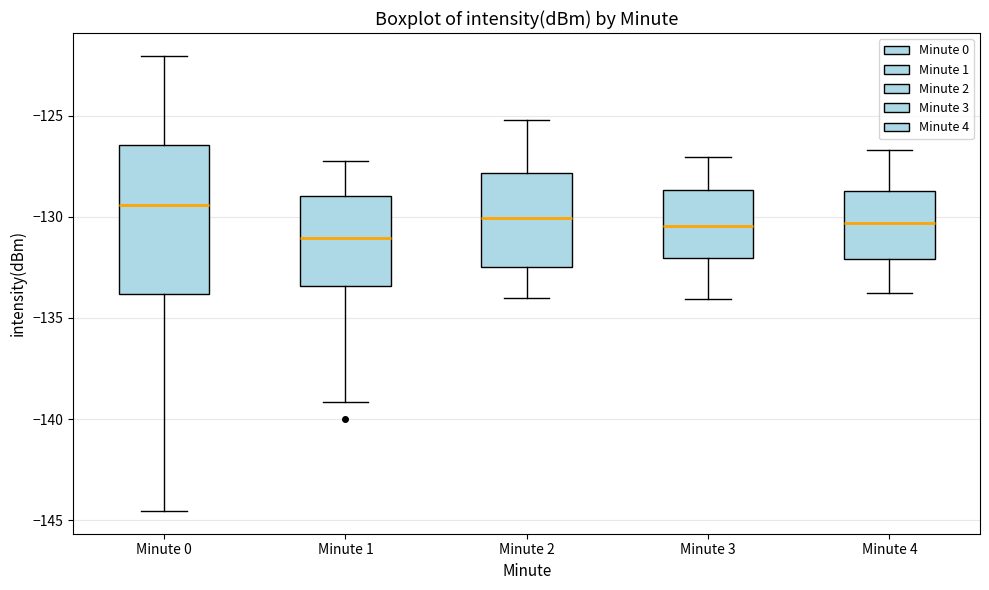

Which box is the tallest, from its lower edge to its upper edge?

Minute 0